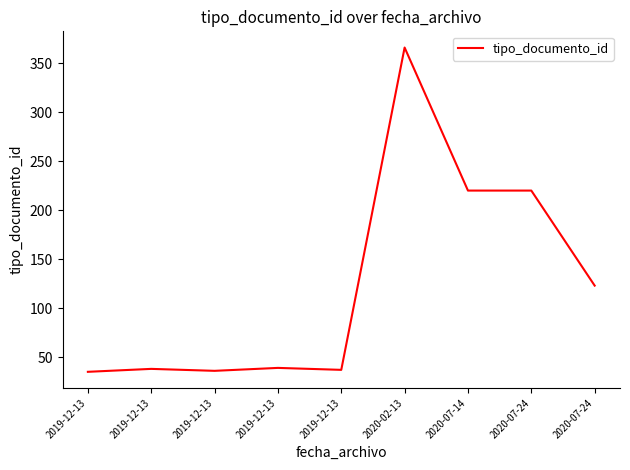

The value at 2019-12-13 is 39. True or false?

True